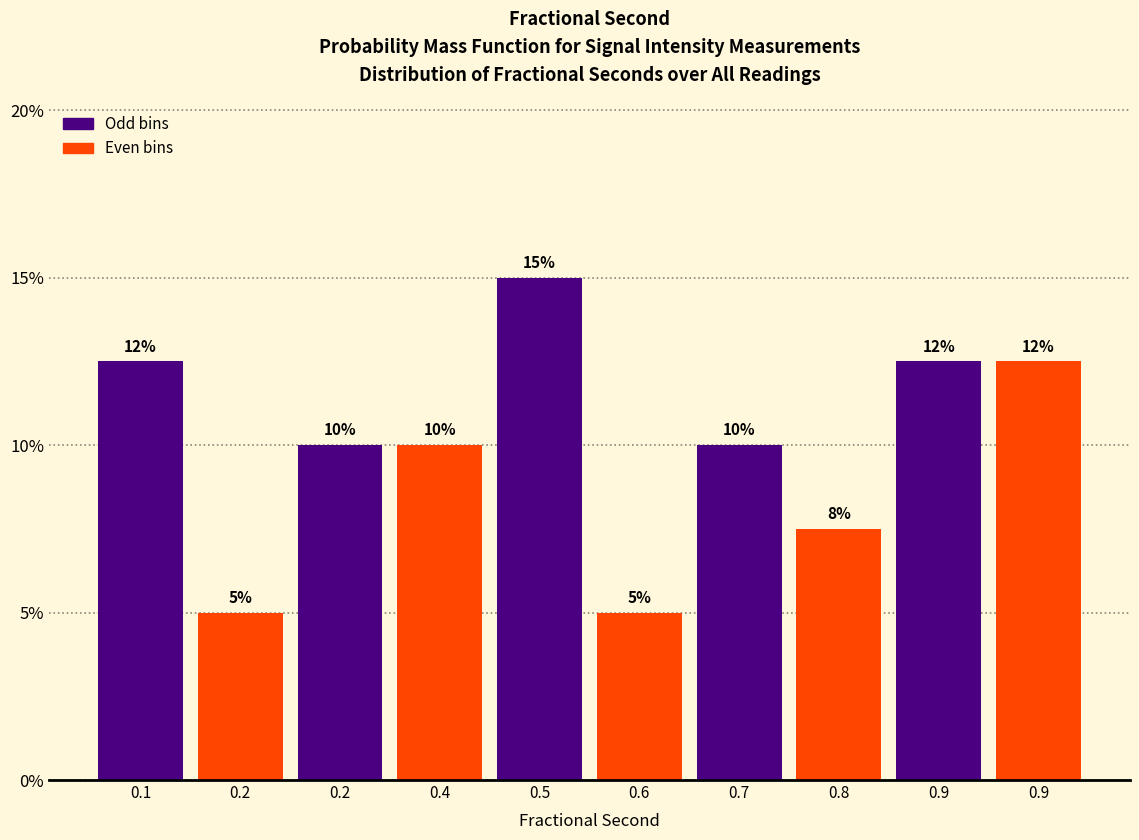

Does the chart contain any negative values?

No